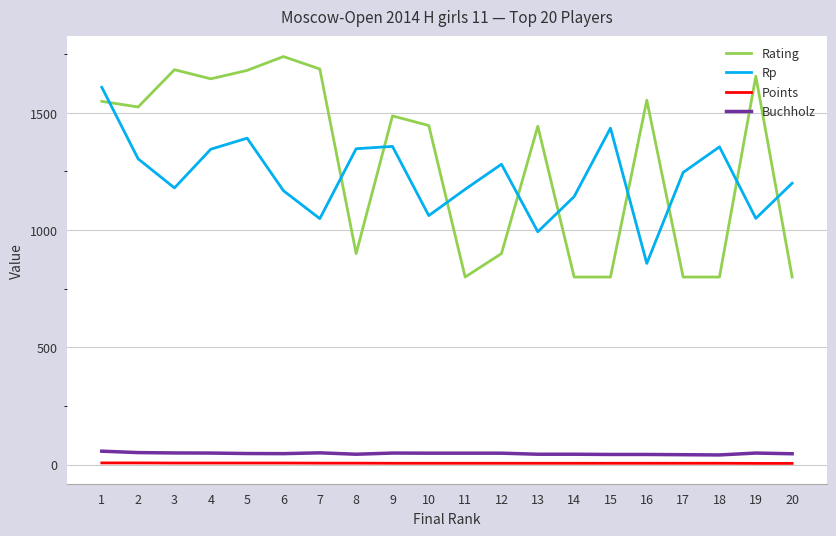

At which label does Buchholz first exceed 49?

1